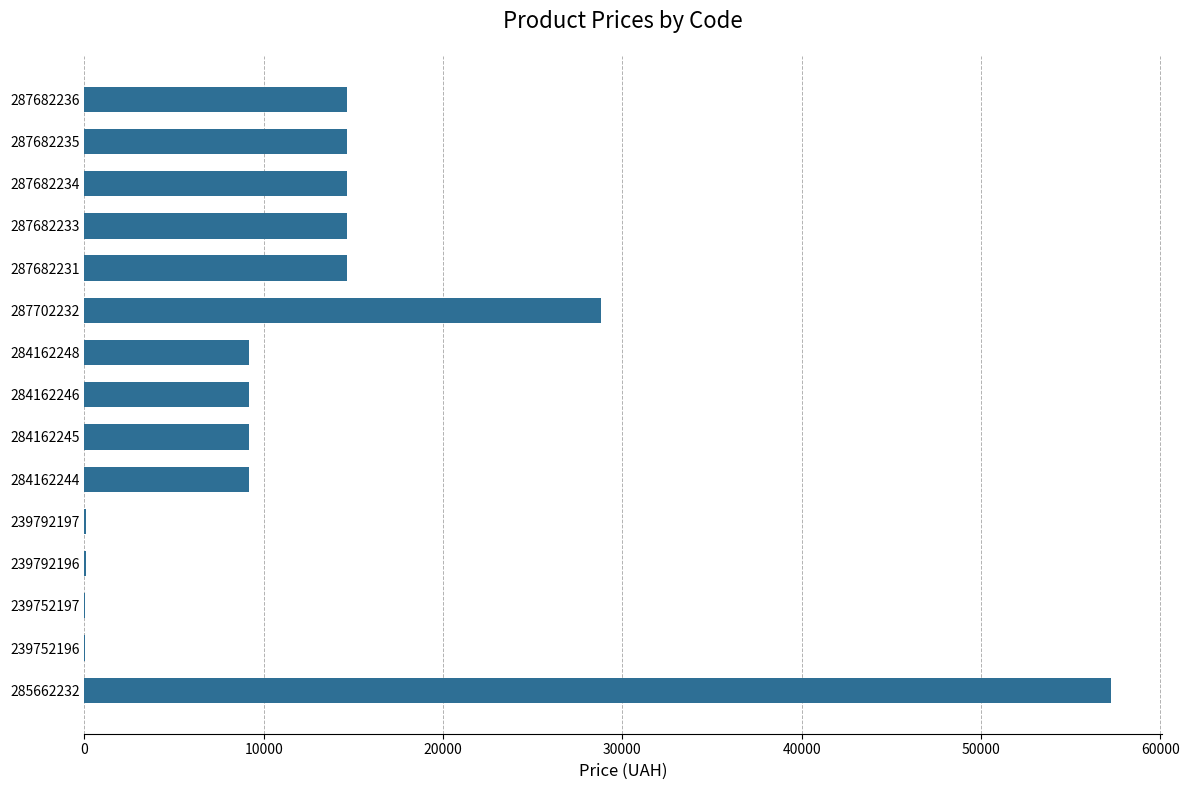

How many data points does each series have?

15